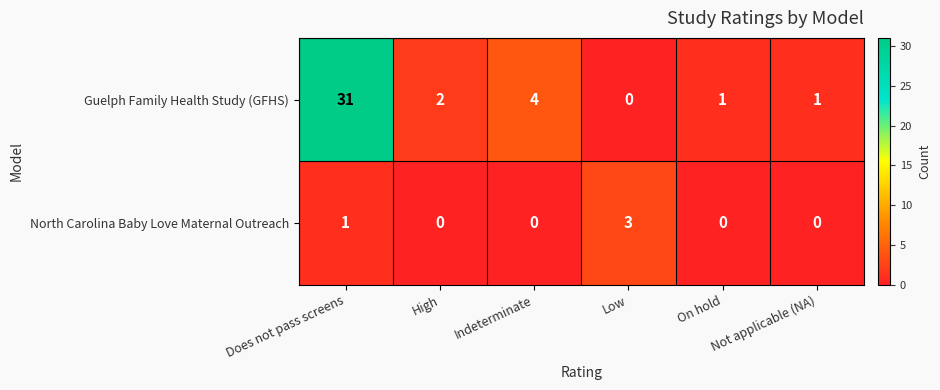

Which series has the largest total across all categories?

Guelph Family Health Study (GFHS)